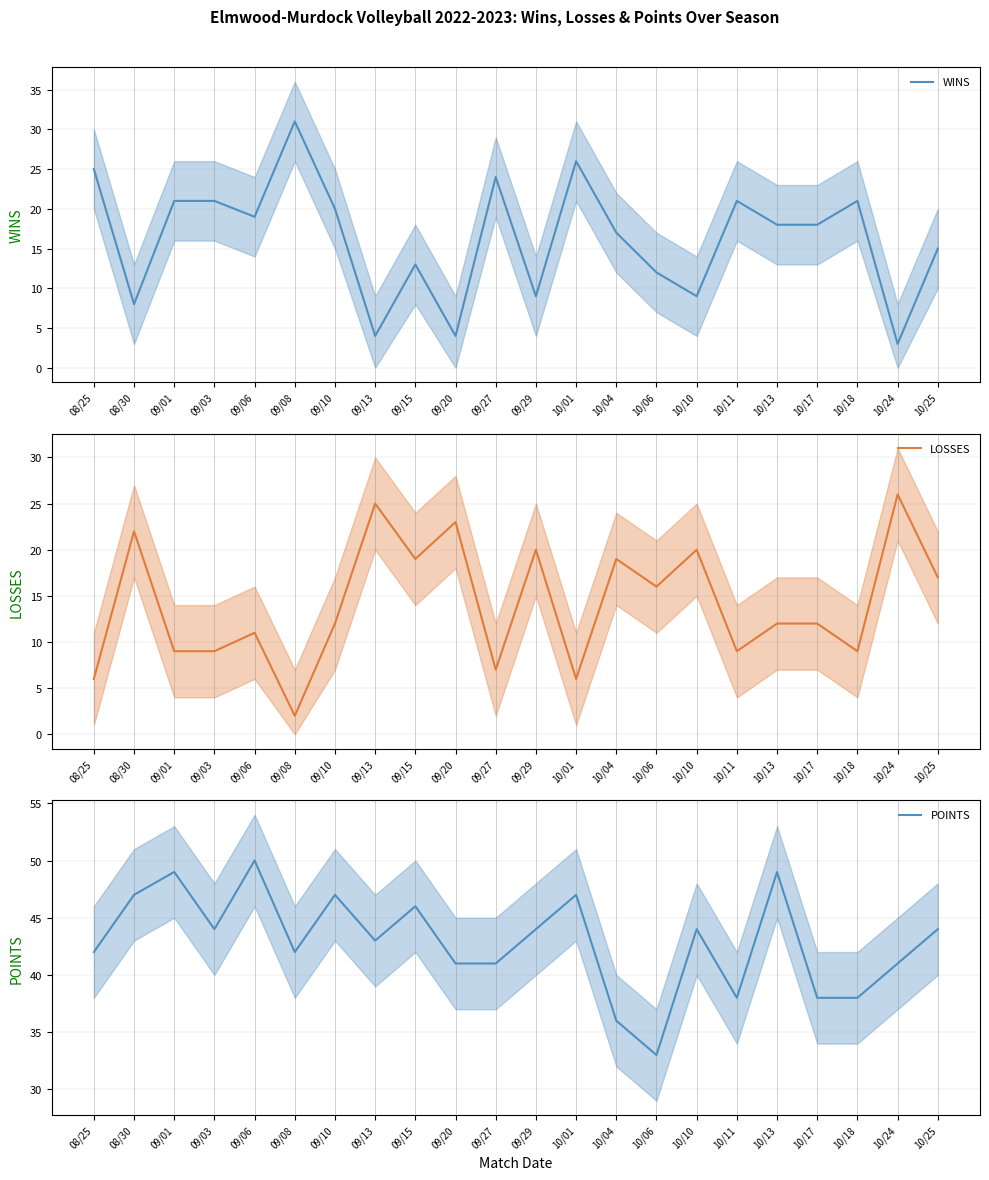

Where is the first local minimum for POINTS?

09/03